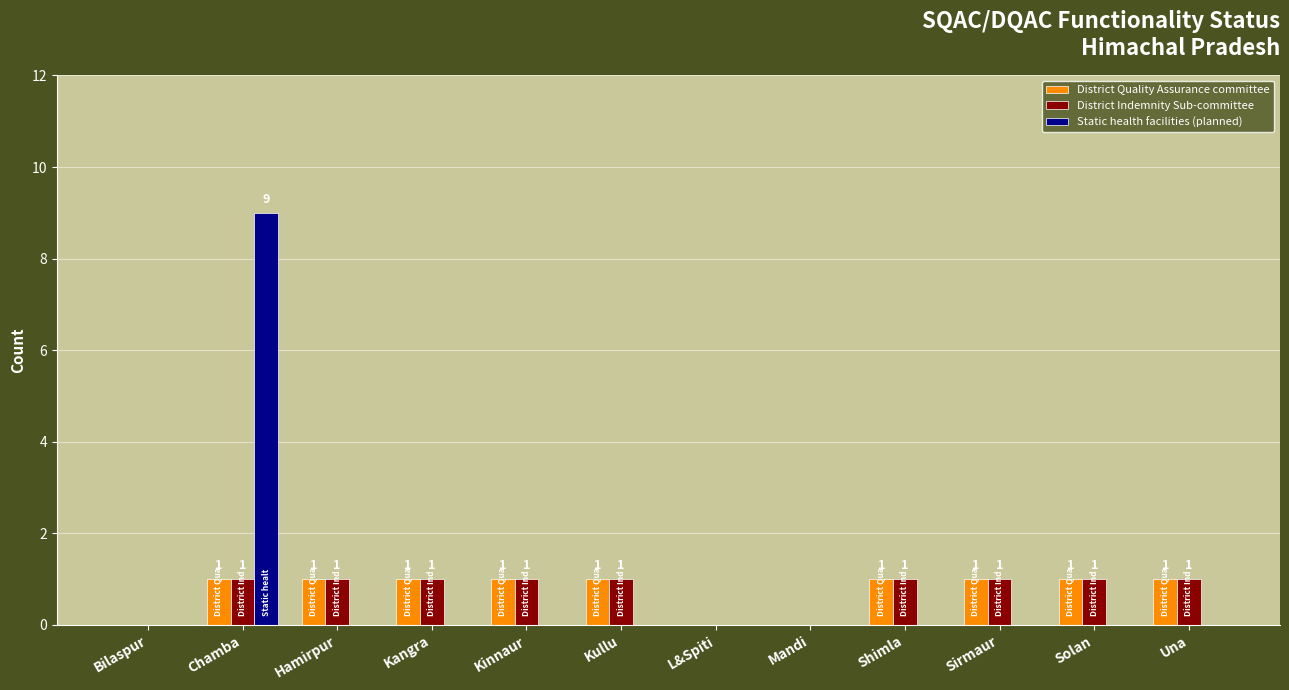

How many series are shown in this chart?

3